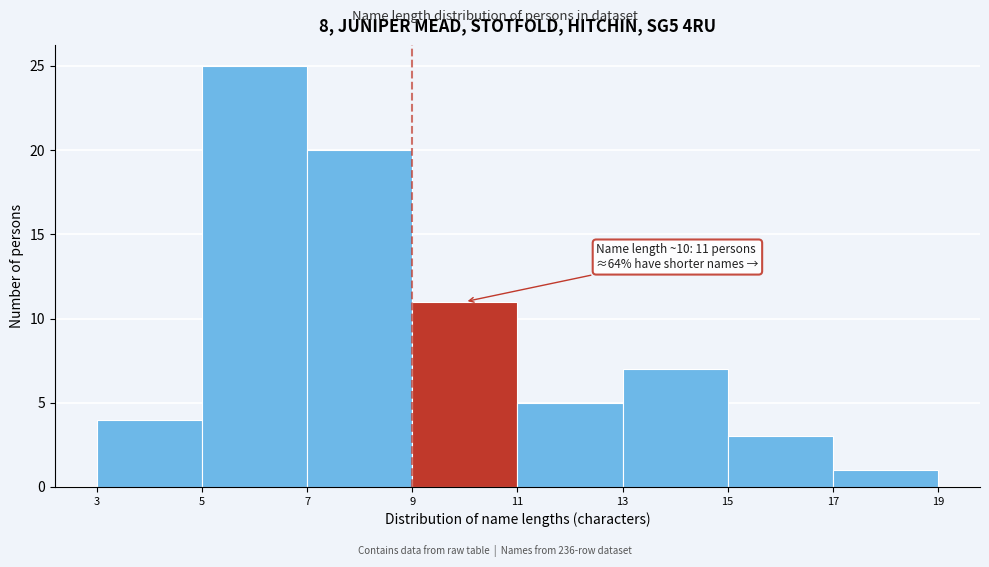

Over which range of the x-axis is the bar tallest?

5 to 7